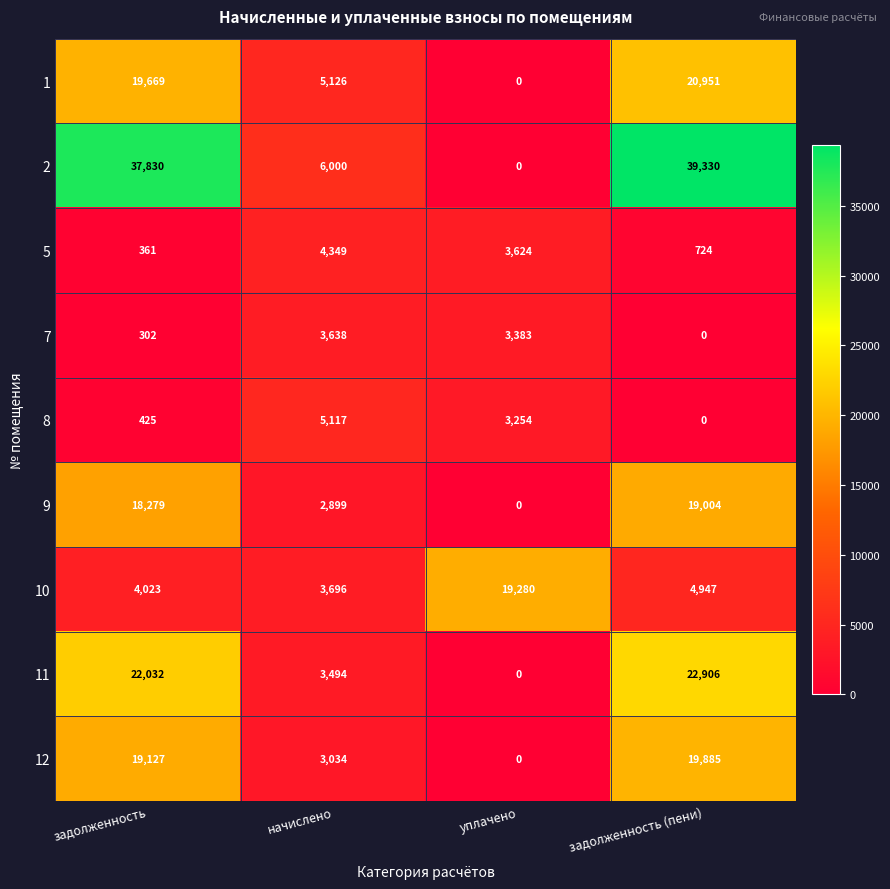

At which label does 8 first exceed 3254?

начислено